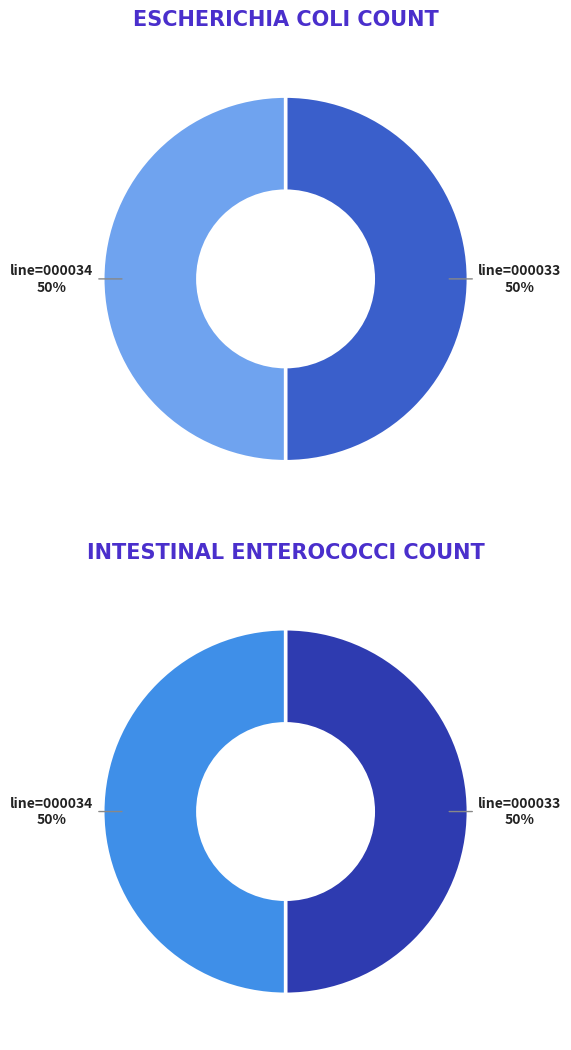

Which slice is the largest?

line=000033